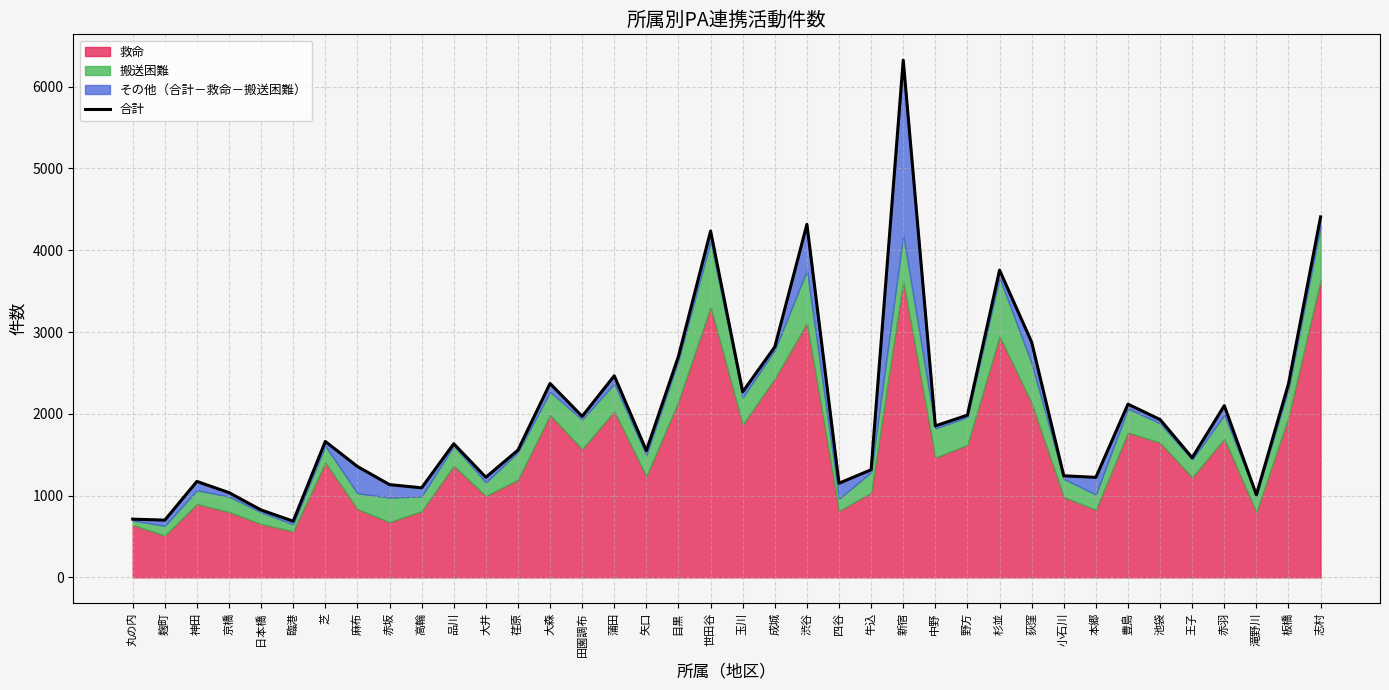

What is the sum of the values at 臨港 and 中野?

2539